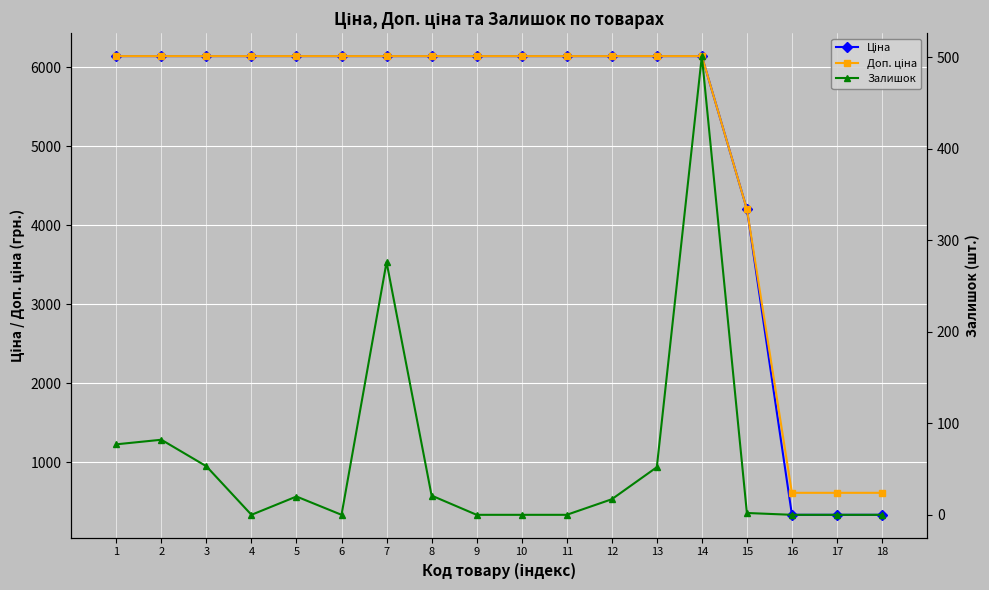

What is the value of the Ціна point at the 14th from the left?

6143.2